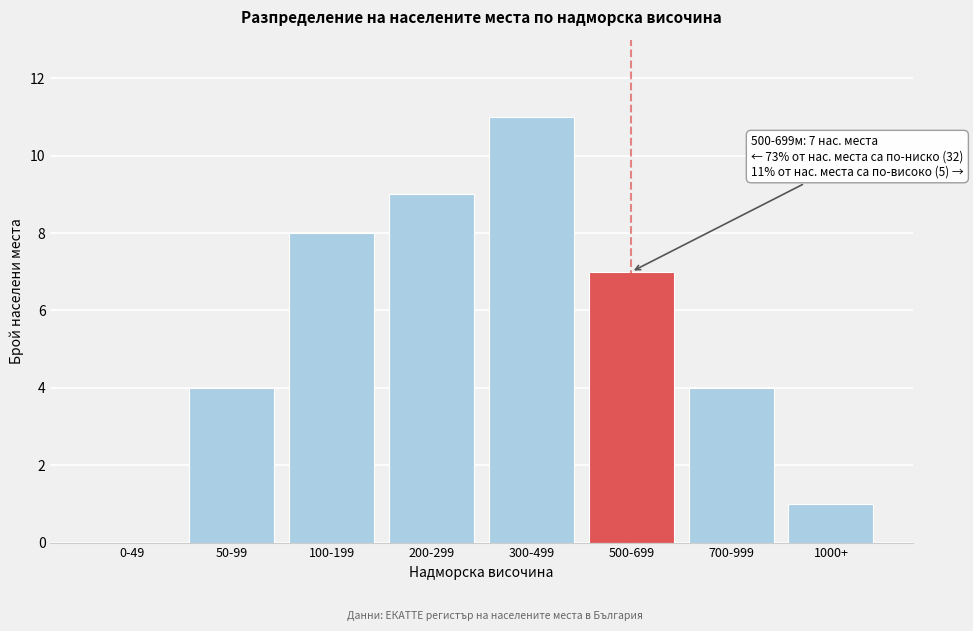

Reading left to right, list all the values displayed in this chart.

0-49=0	50-99=4	100-199=8	200-299=9	300-499=11	500-699=7	700-999=4	1000+=1